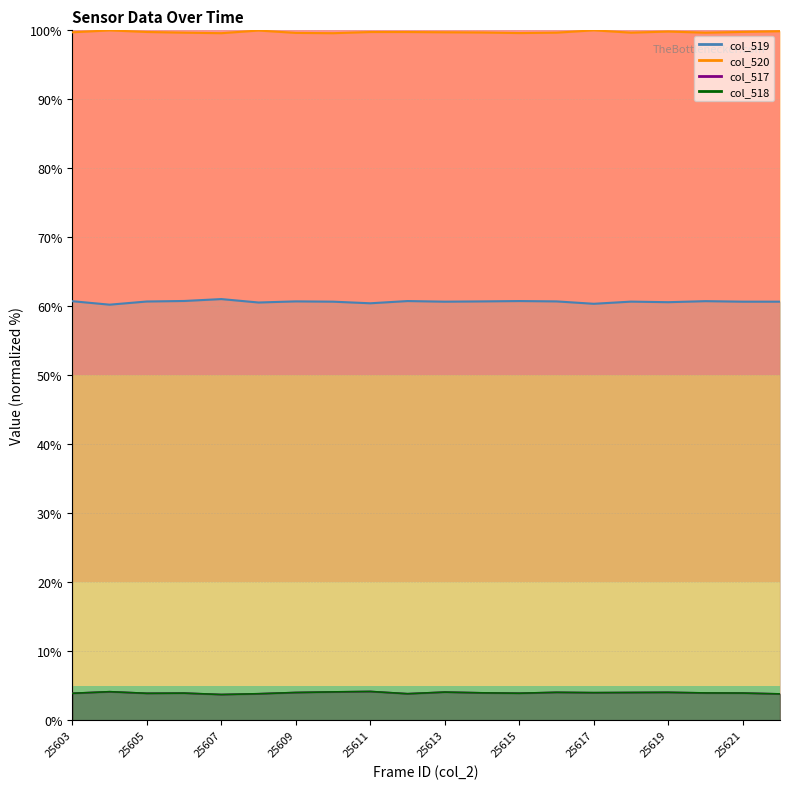

True or false: col_520 has a value of 99.6 at 25610.

True